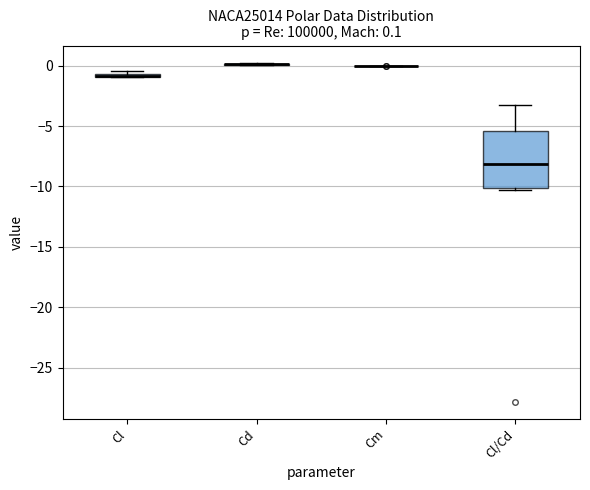

Which box is the tallest, from its lower edge to its upper edge?

Cl/Cd